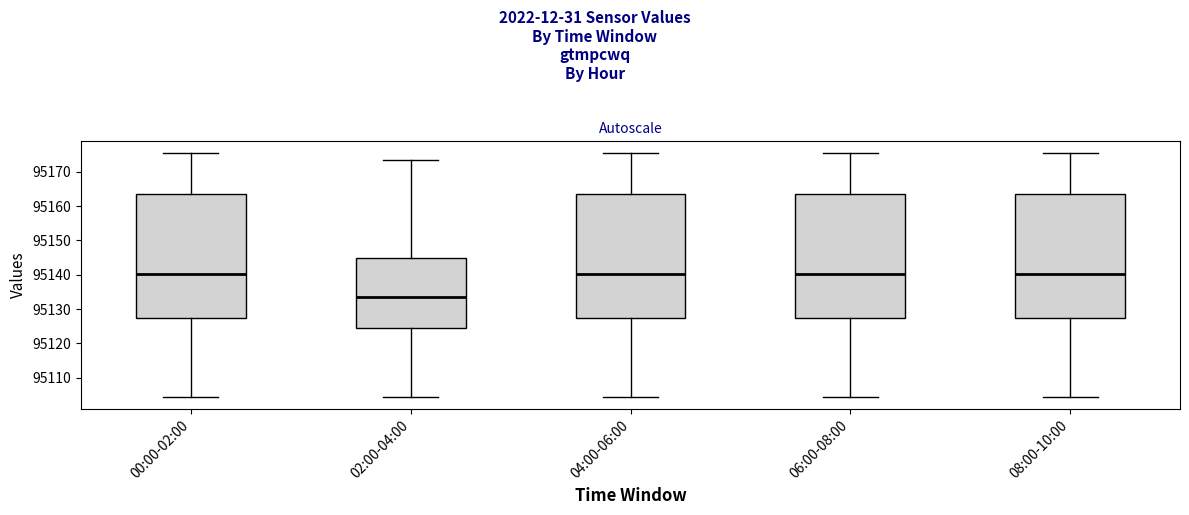

Reading left to right, read every box against the y-axis: the position of its median line, the range the box covers, and the ends of its whiskers. The values are not printed on the chart, so give them approximately, as read against the axis.

00:00-02:00: median 95140, box 95127 to 95163, whiskers 95104 to 95175
02:00-04:00: median 95133, box 95125 to 95145, whiskers 95104 to 95173
04:00-06:00: median 95140, box 95127 to 95163, whiskers 95104 to 95175
06:00-08:00: median 95140, box 95127 to 95163, whiskers 95104 to 95175
08:00-10:00: median 95140, box 95127 to 95163, whiskers 95104 to 95175